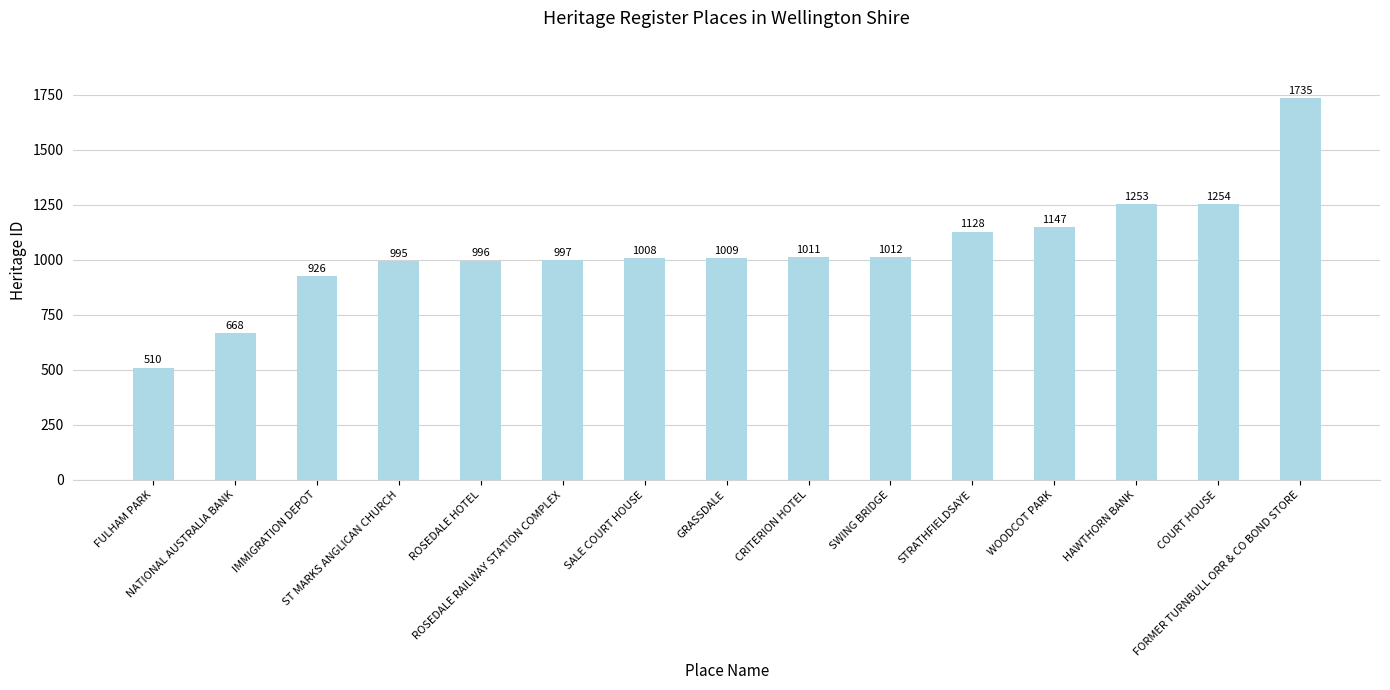

What is the smallest value displayed?

510